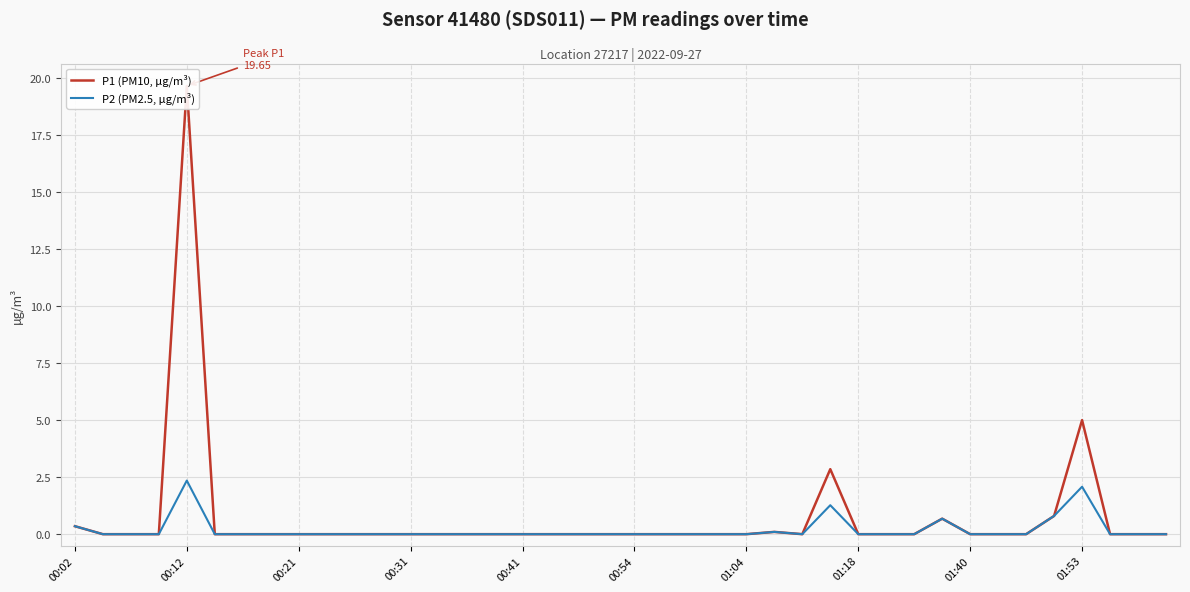

Rank the series by their maximum value, from highest to lowest.

P1 (PM10, µg/m³), P2 (PM2.5, µg/m³)